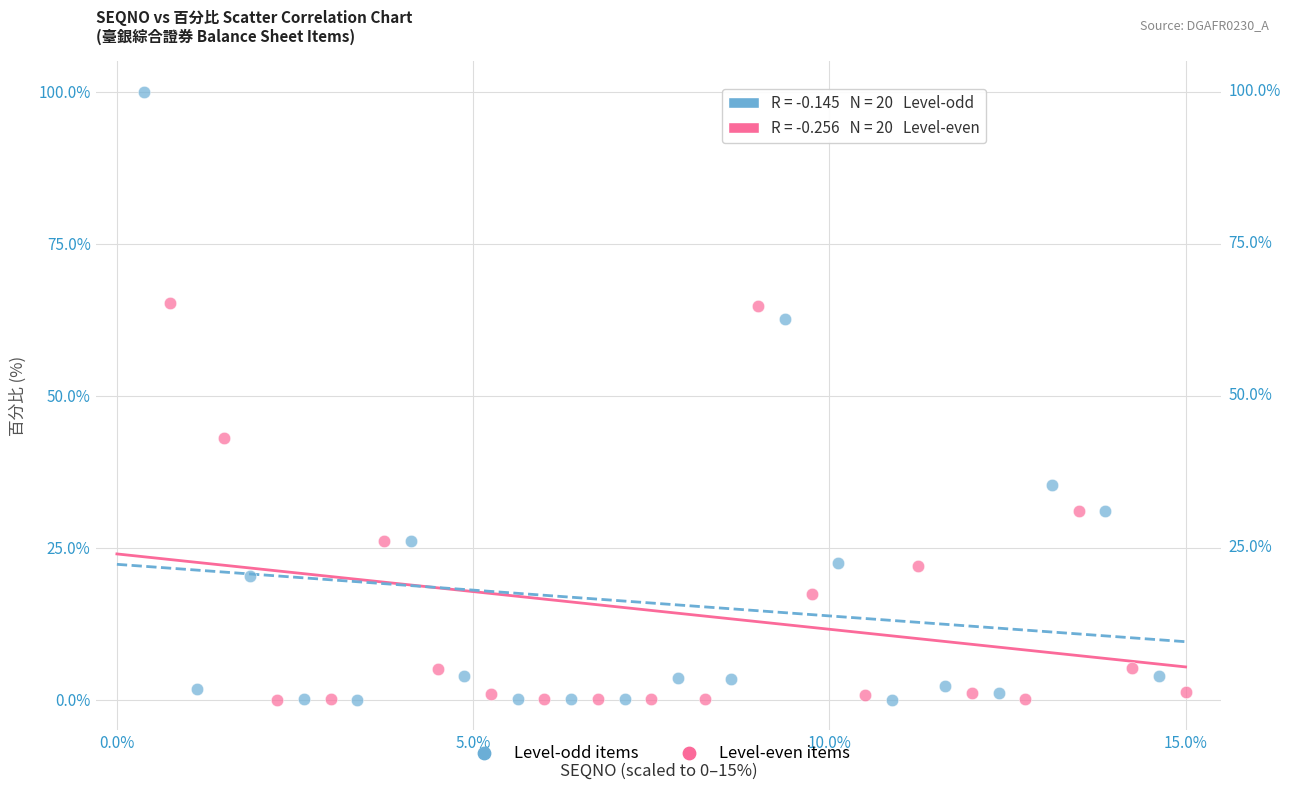

Which series reaches the maximum Y coordinate?

Level-odd items